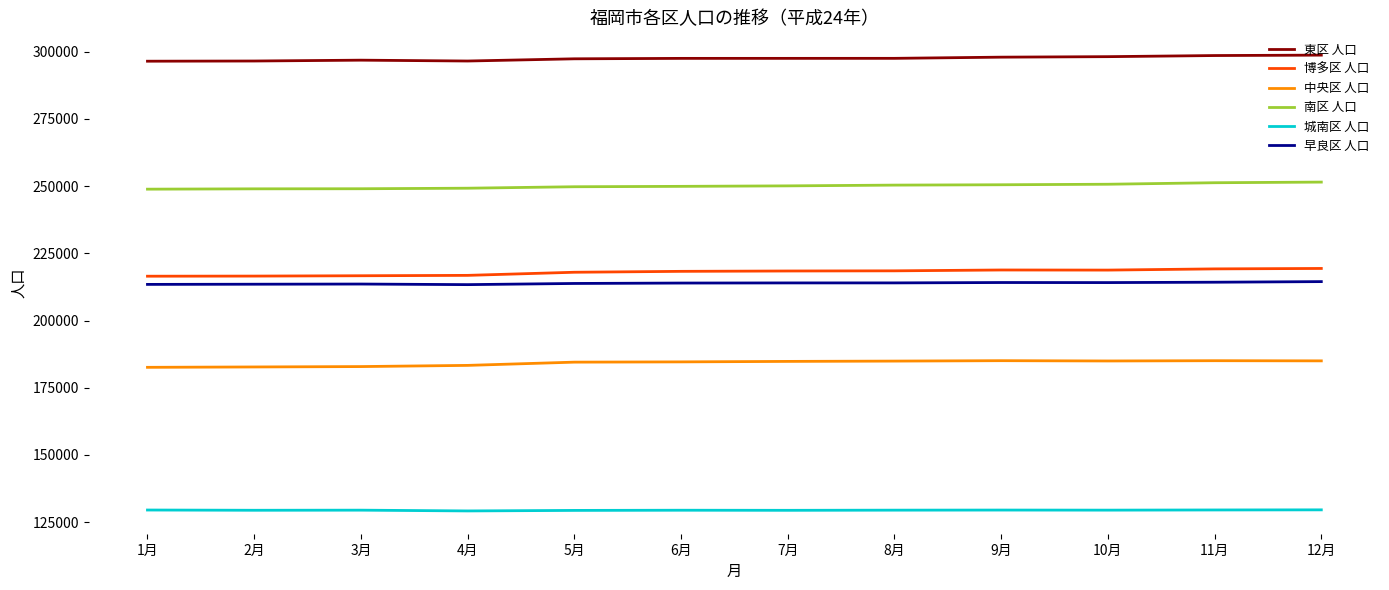

True or false: 博多区 人口 has a value of 217938 at 5月.

True